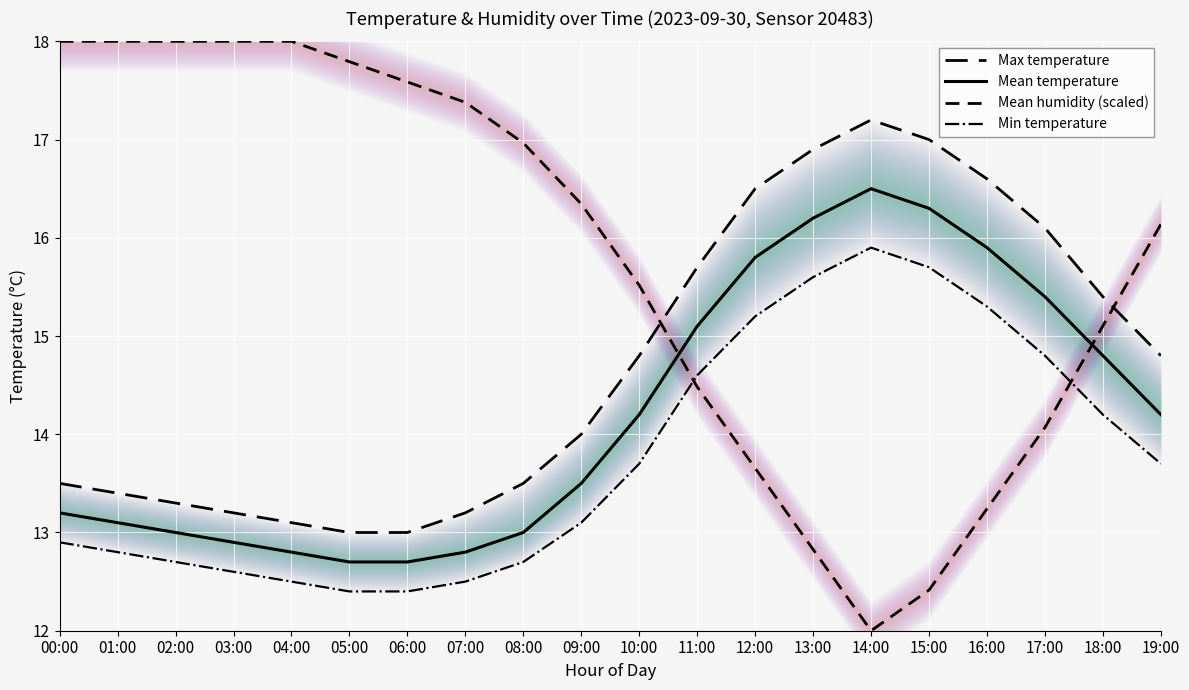

What is the spread (max minus min) of values at 19:00?

2.4